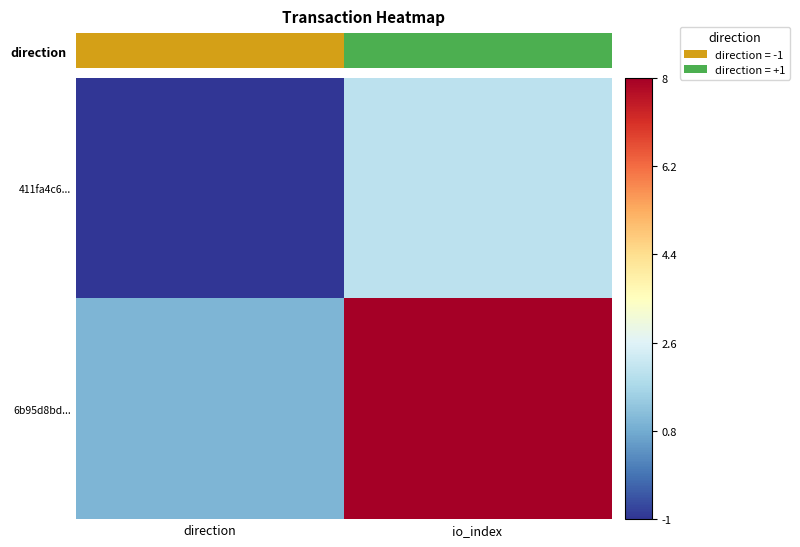

At direction, list the series in order from smallest to largest.

411fa4c6..., 6b95d8bd...